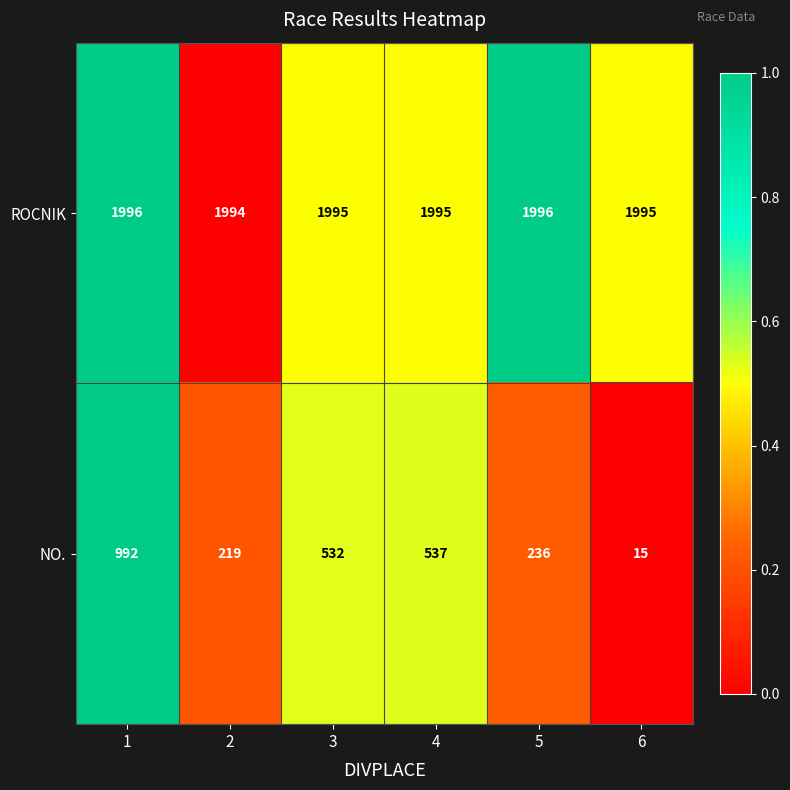

Which series has the largest total across all categories?

ROCNIK